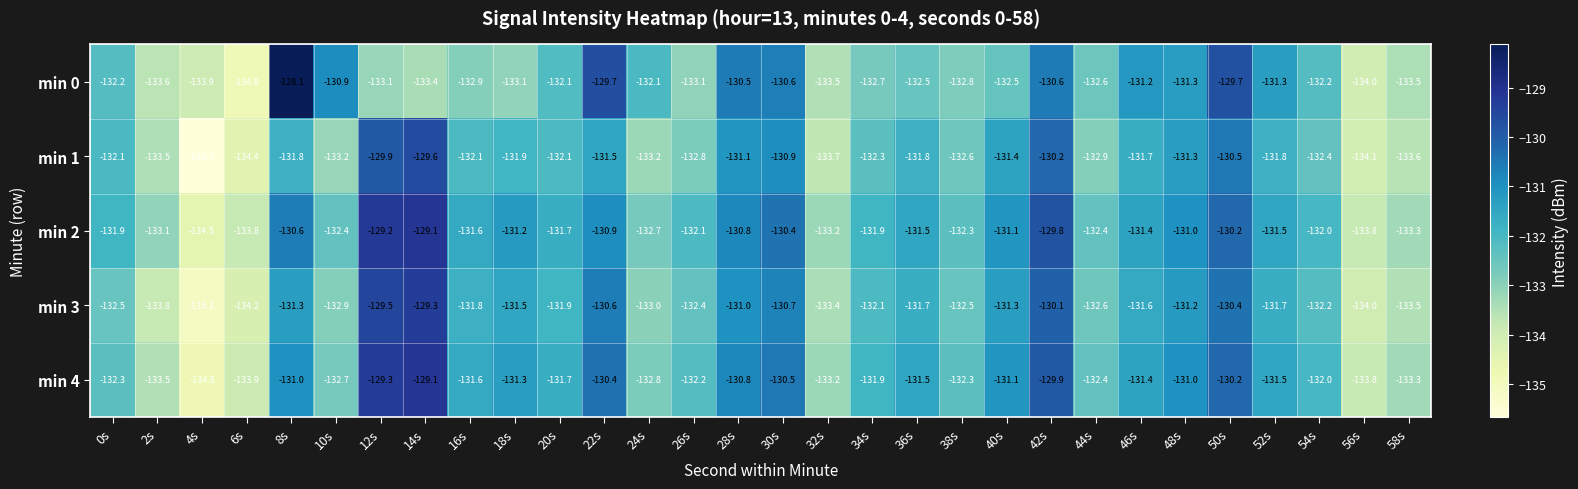

How many series are shown in this chart?

5